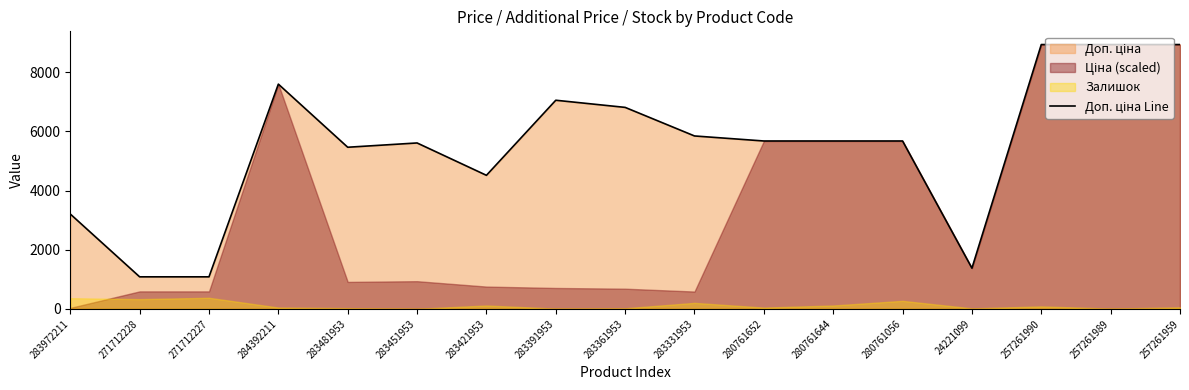

Read the value at 271712227.

1081.7